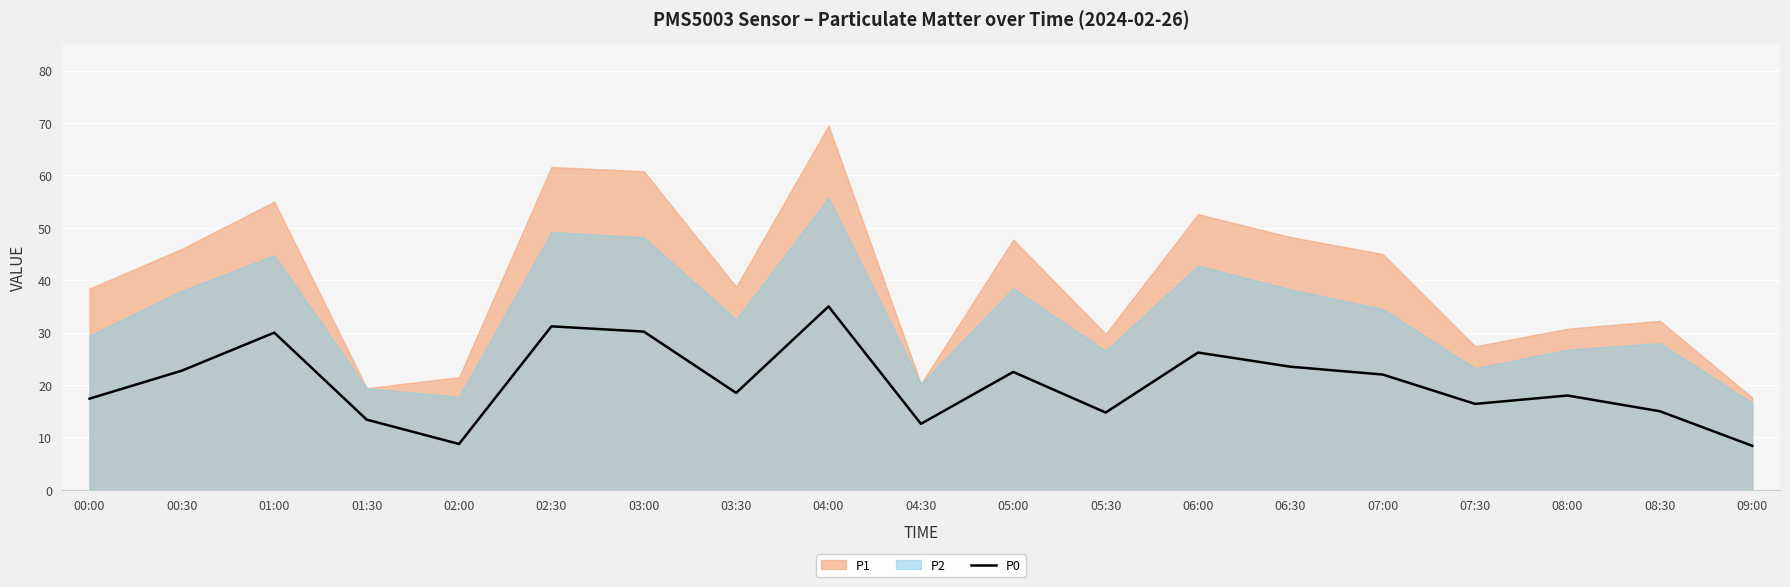

At which label is the value closest to 21?

07:00